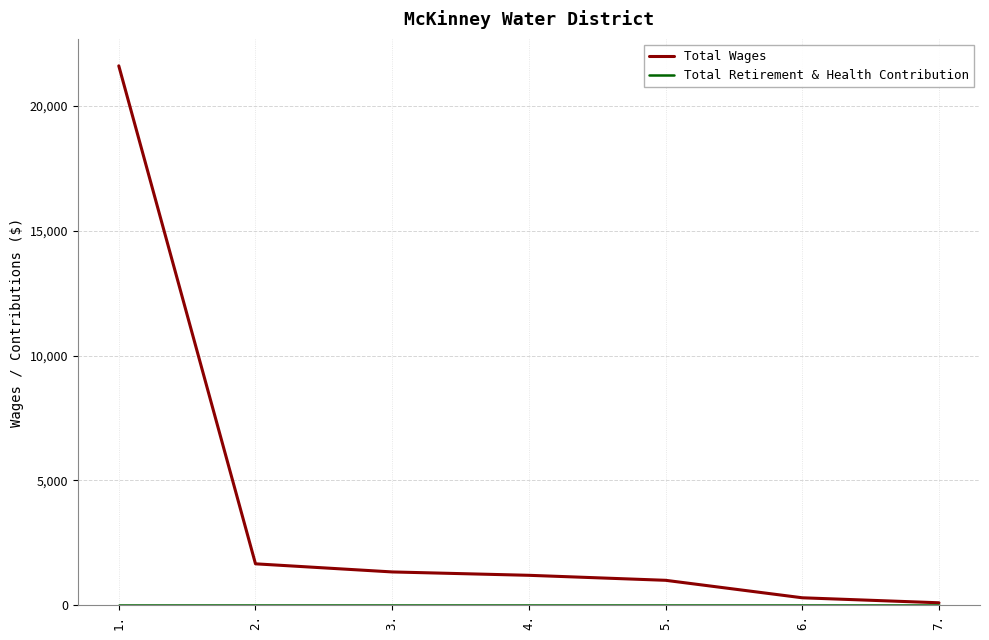

At which category is the sum across all series the highest?

1.